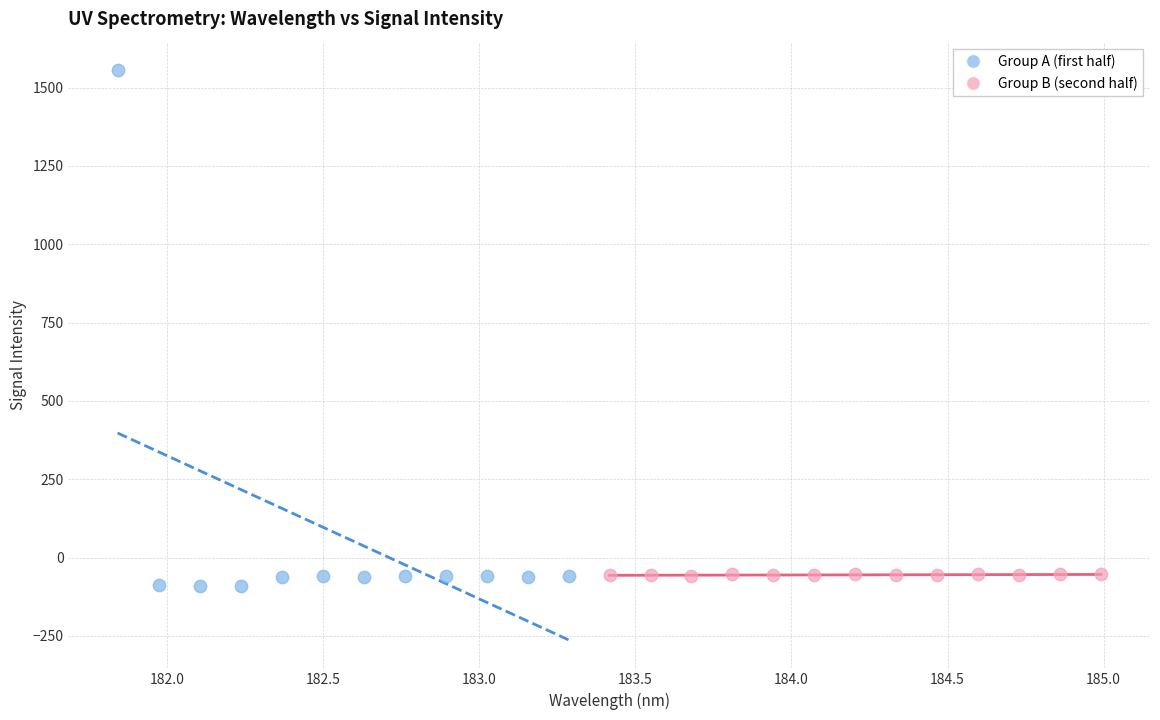

Which series has the widest spread of Y values?

Group A (first half)